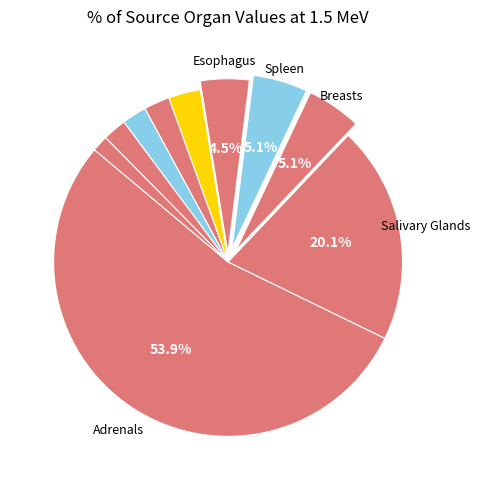

To the nearest percent, what is the difference between the largest and smallest slice percentages?

52%